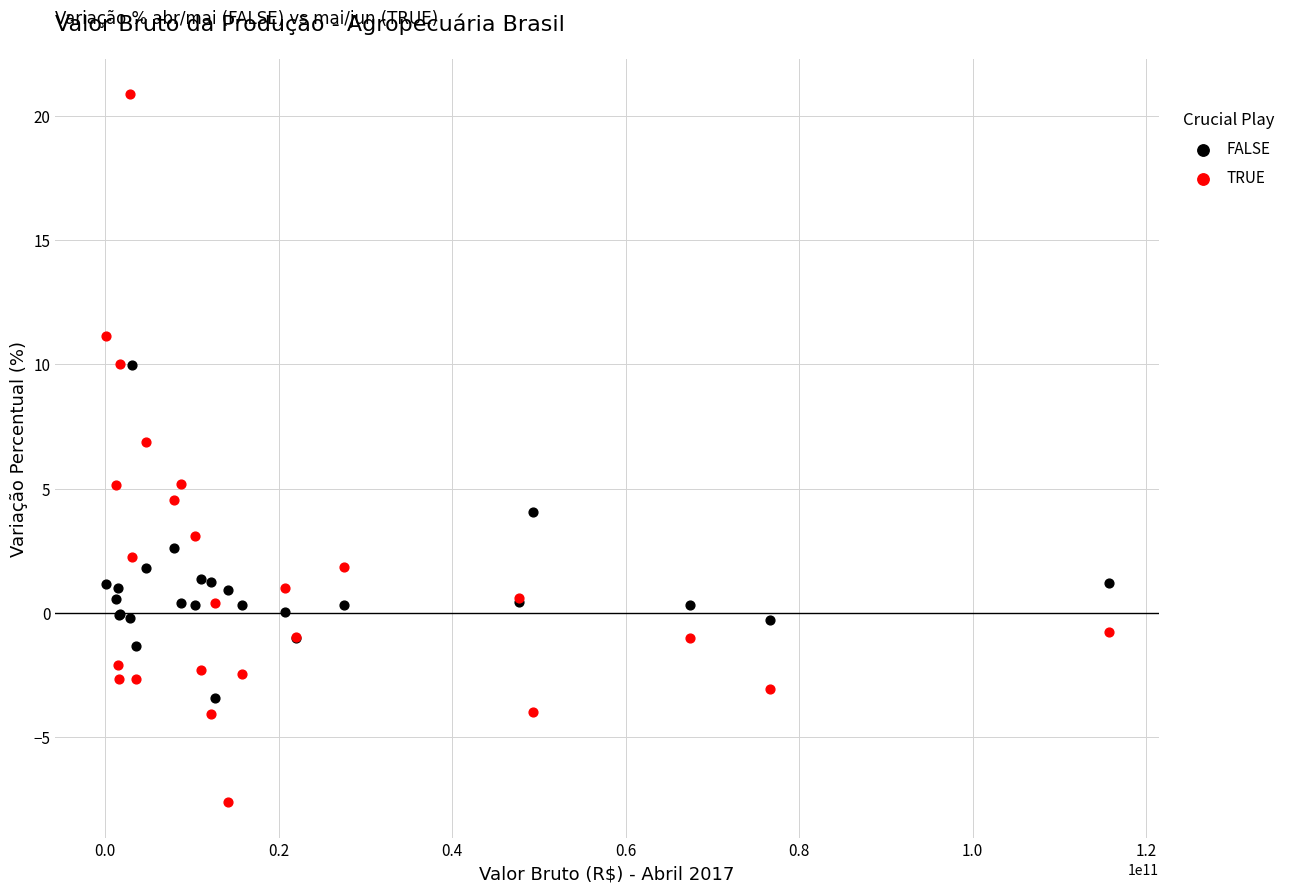

Which series has the largest Y range (max minus min)?

TRUE